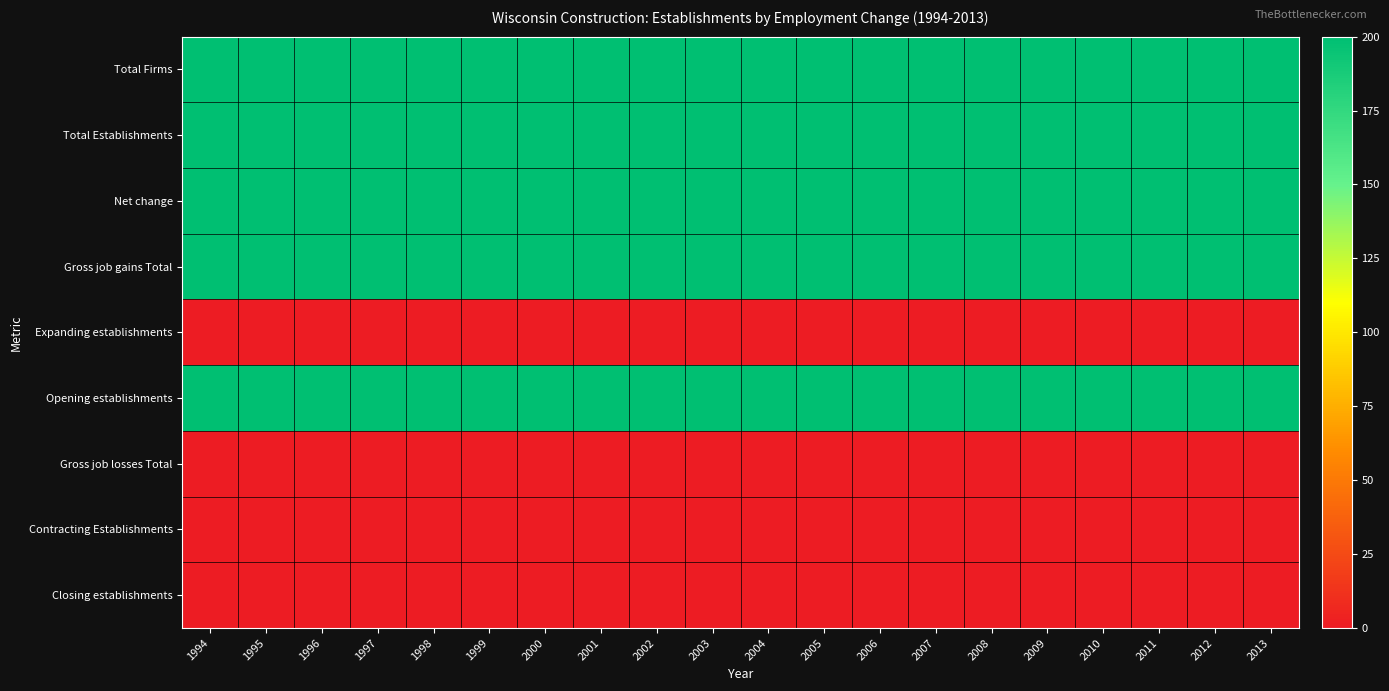

What is the total value across all series at 2006?

1000